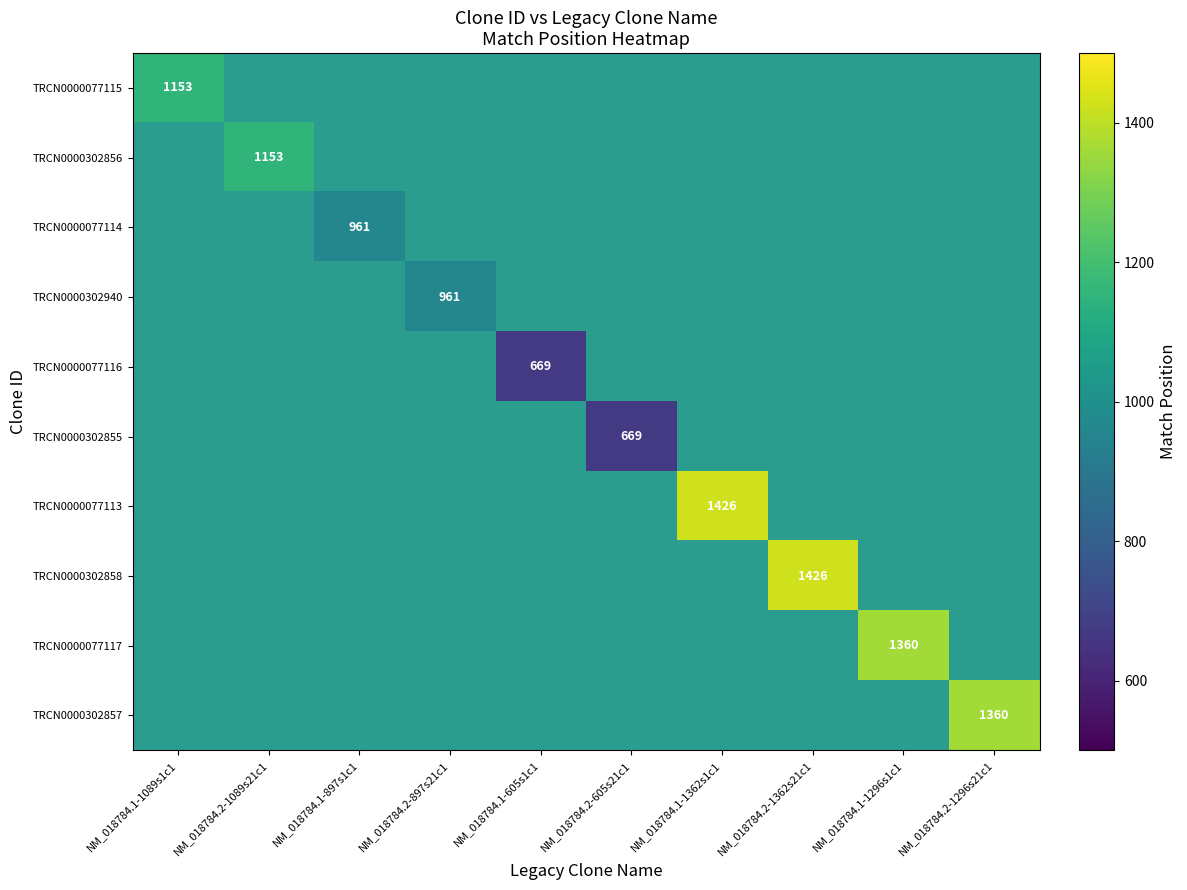

Which has a higher value, NM_018784.2-605s21c1 or NM_018784.1-605s1c1?

NM_018784.1-605s1c1